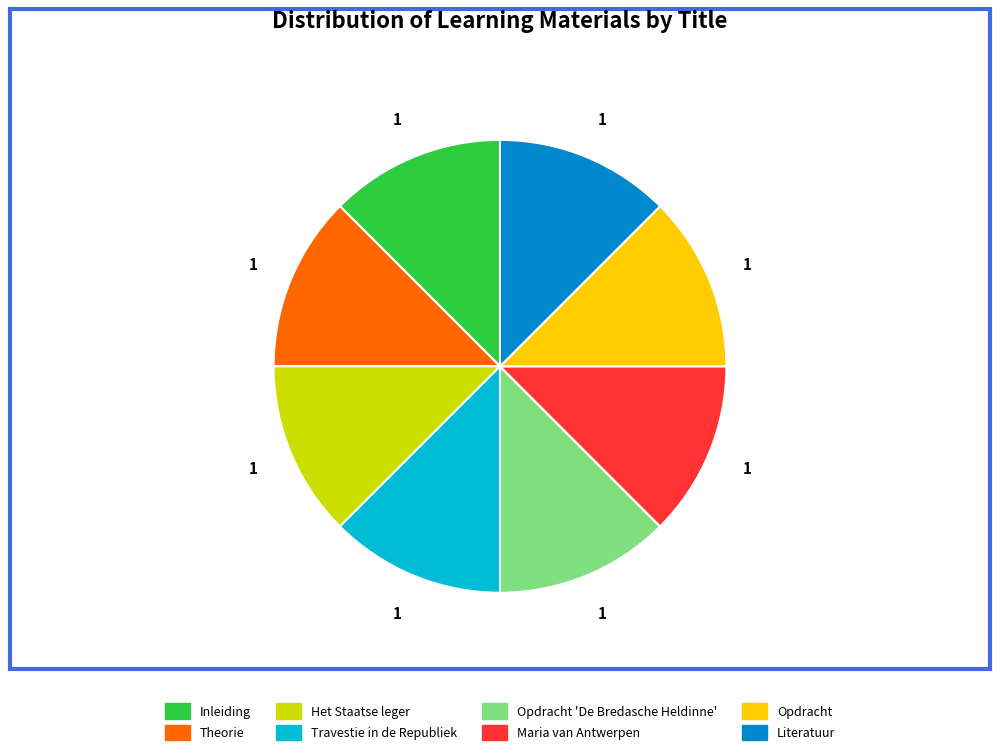

Count the number of slices in the pie.

8